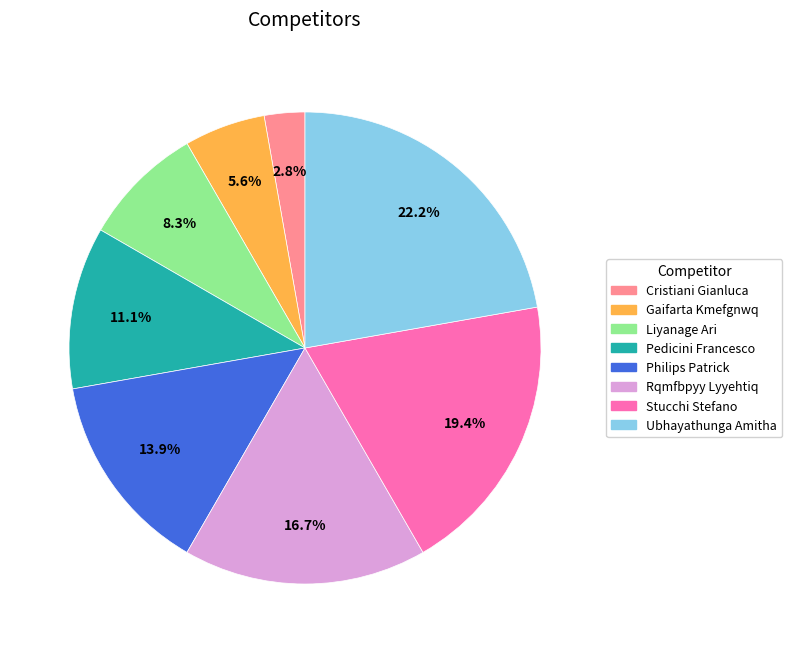

What percentage is the Rqmfbpyy Lyyehtiq slice, to the nearest percent?

17%